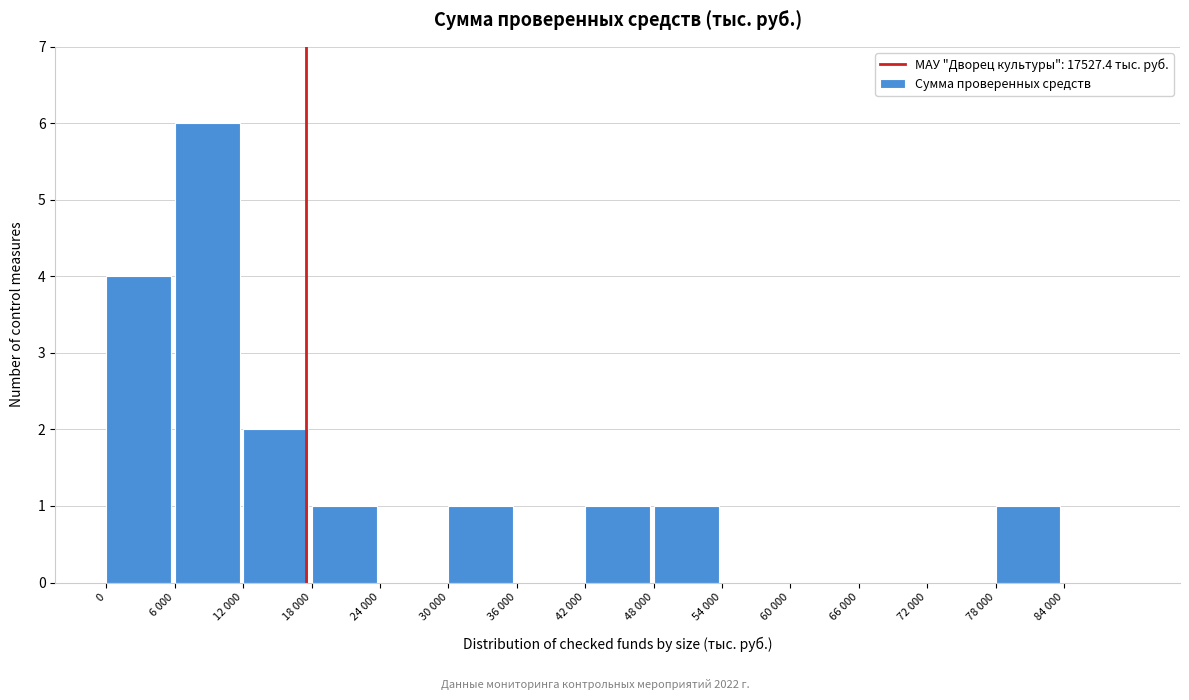

Reading left to right, list all the values displayed in this chart.

0=4	6 000=6	12 000=2	18 000=1	24 000=0	30 000=1	36 000=0	42 000=1	48 000=1	54 000=0	60 000=0	66 000=0	72 000=0	78 000=1	84 000=0